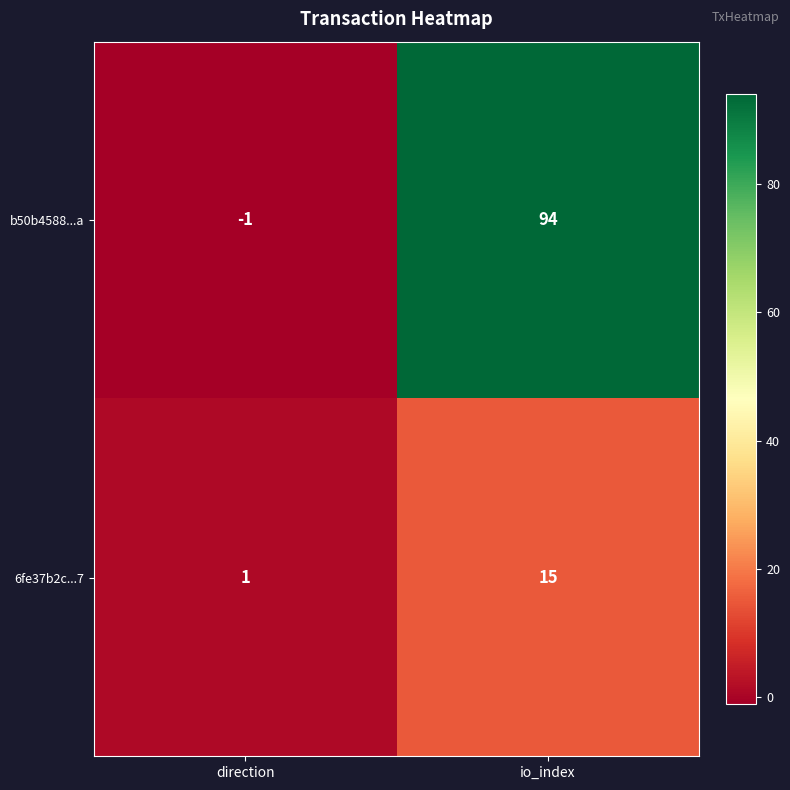

Reading right to left, transcribe all the data shown in this chart.

b50b4588...a: 94	-1
6fe37b2c...7: 15	1